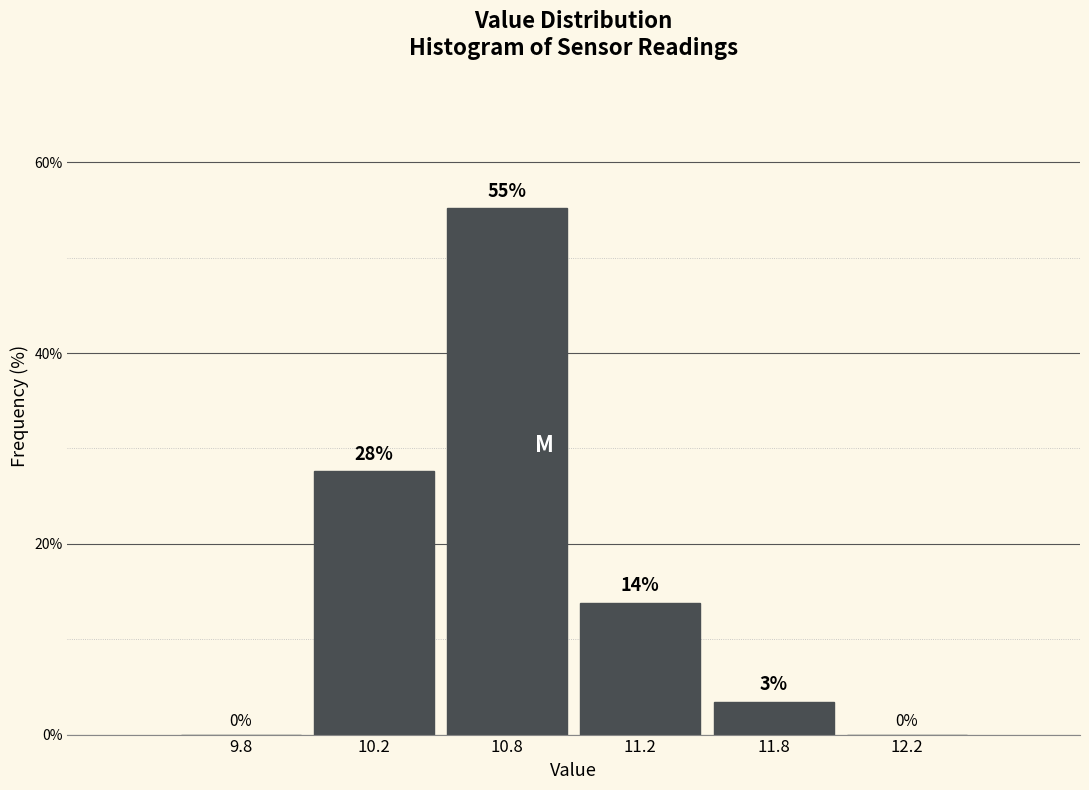

At which label does the data first exceed 13?

10.2